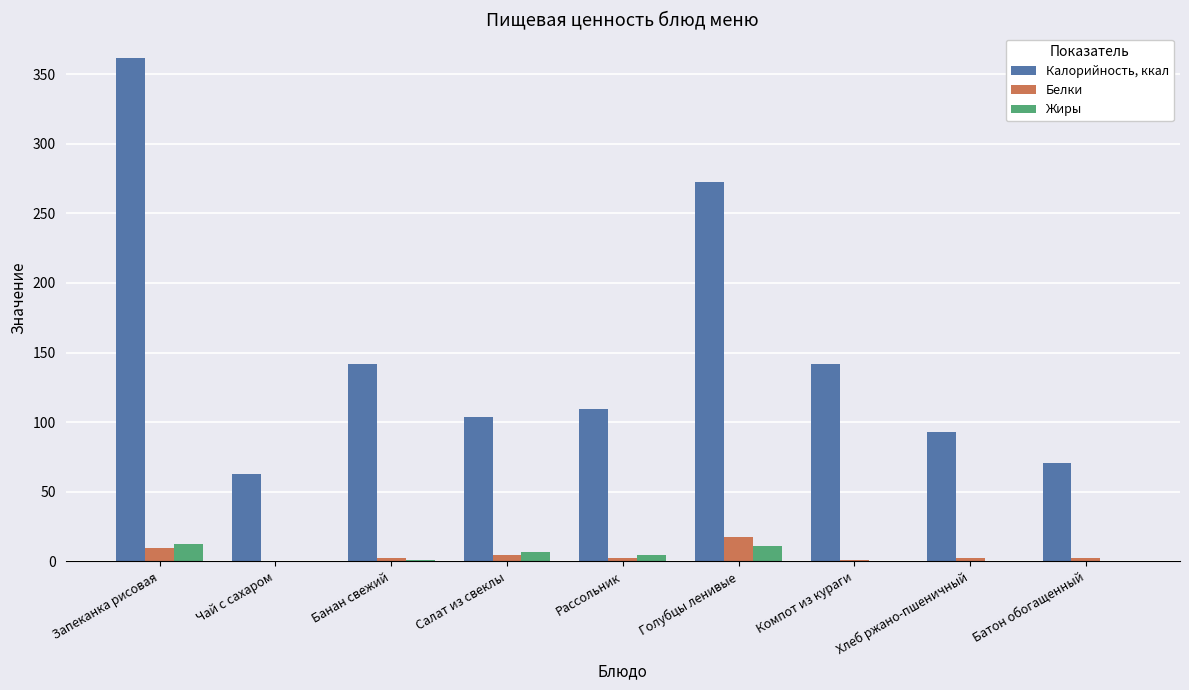

Is the value of Калорийность, ккал at Хлеб ржано-пшеничный greater than the value of Жиры at Банан свежий?

Yes